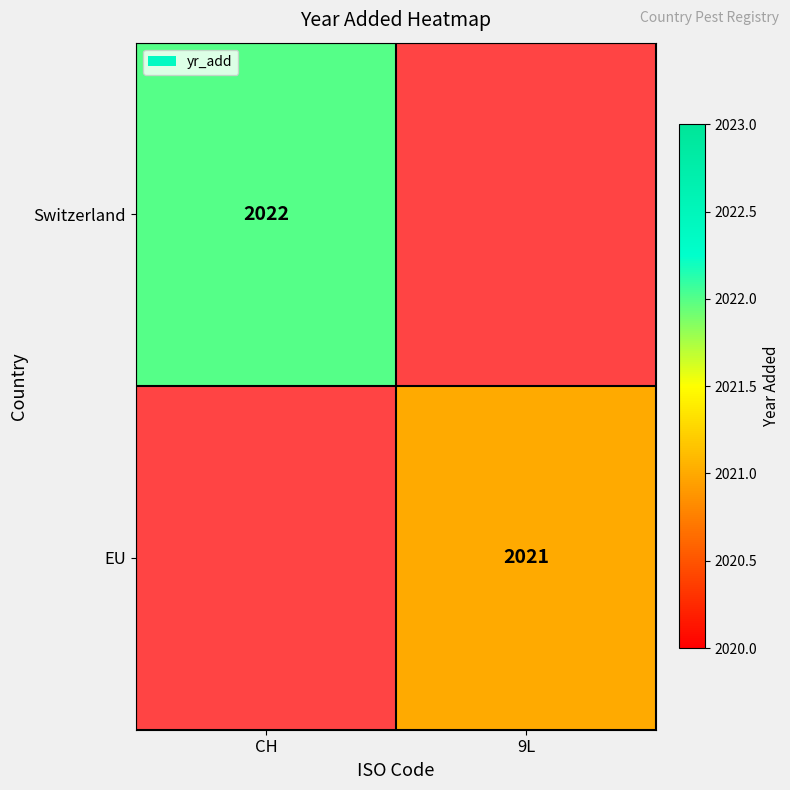

Count the number of data series in this chart.

2